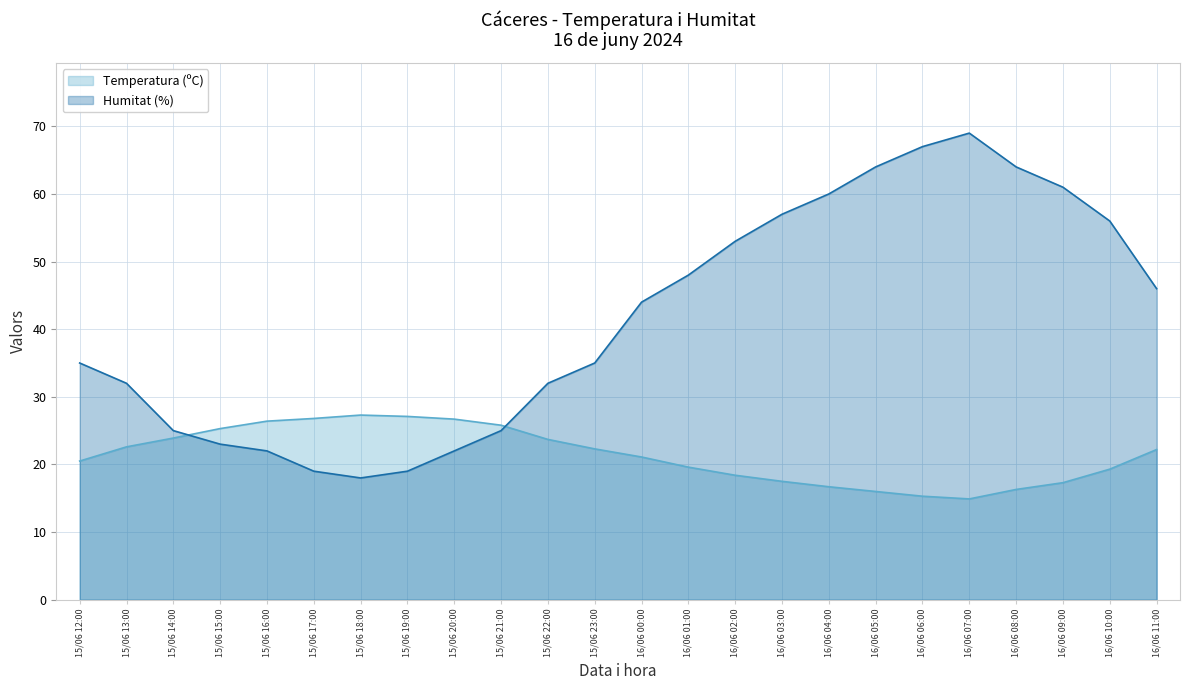

What is the difference between the highest and lowest values at 15/06 19:00?

8.1